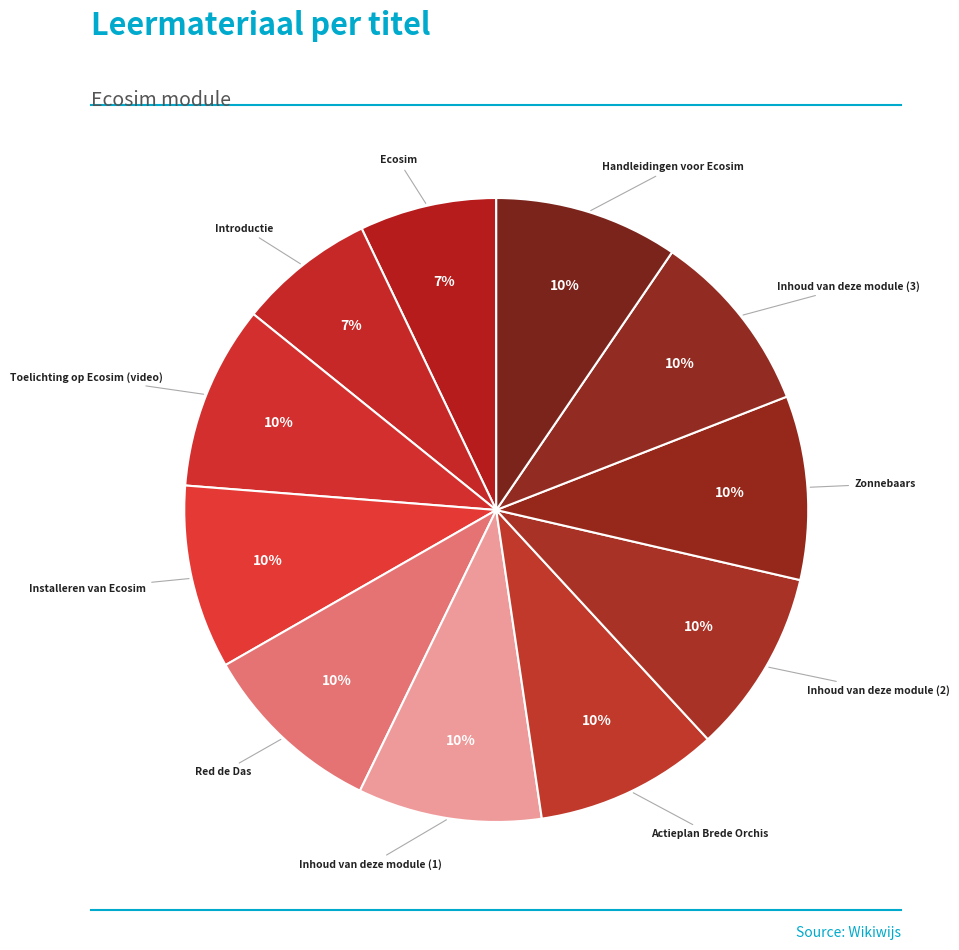

Approximately how many times larger is the value at Introductie compared to Inhoud van deze module (1)?

0.7